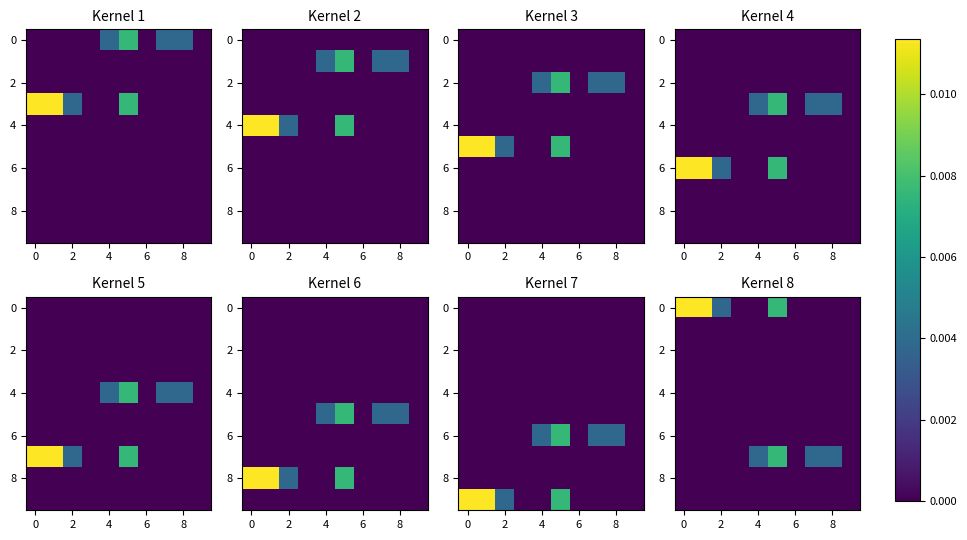

True or false: 0 has a value of -0.0 at 6.

False